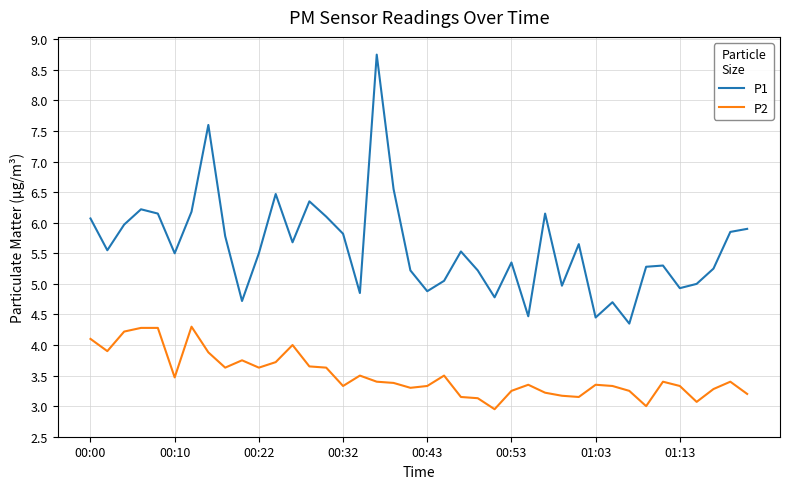

Which series has the largest total across all categories?

P1